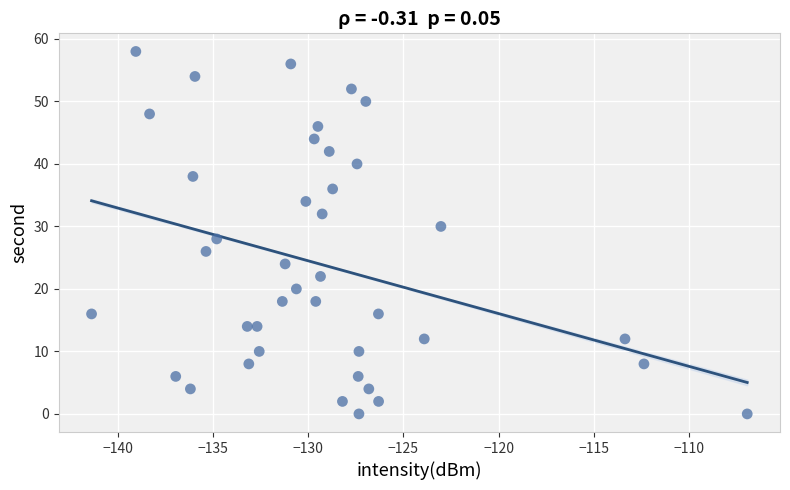

What is the range of Y values (max minus min)?

58